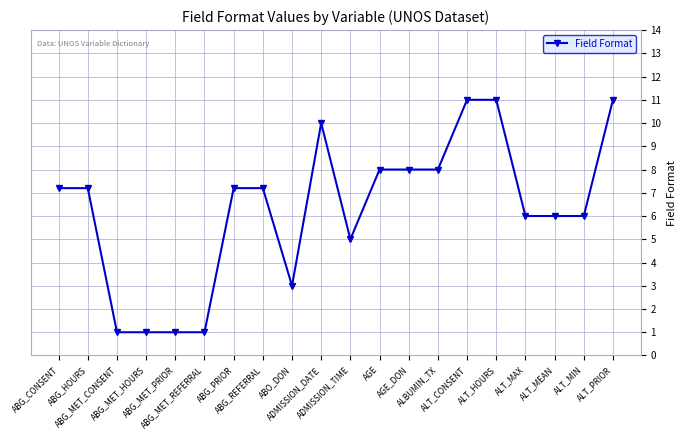

True or false: the data has more than 0 interior local peaks.

True